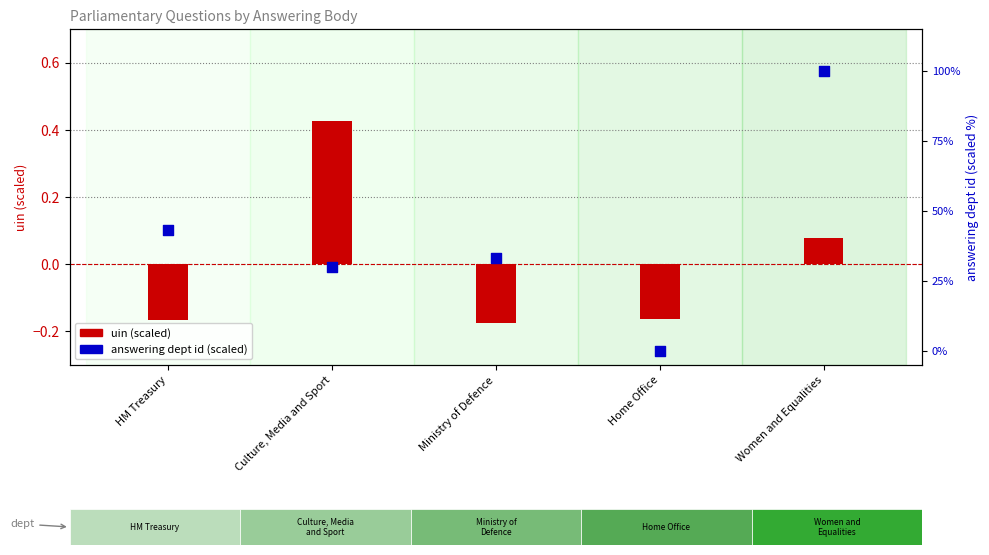

At which category is the sum across all series the highest?

Women and Equalities